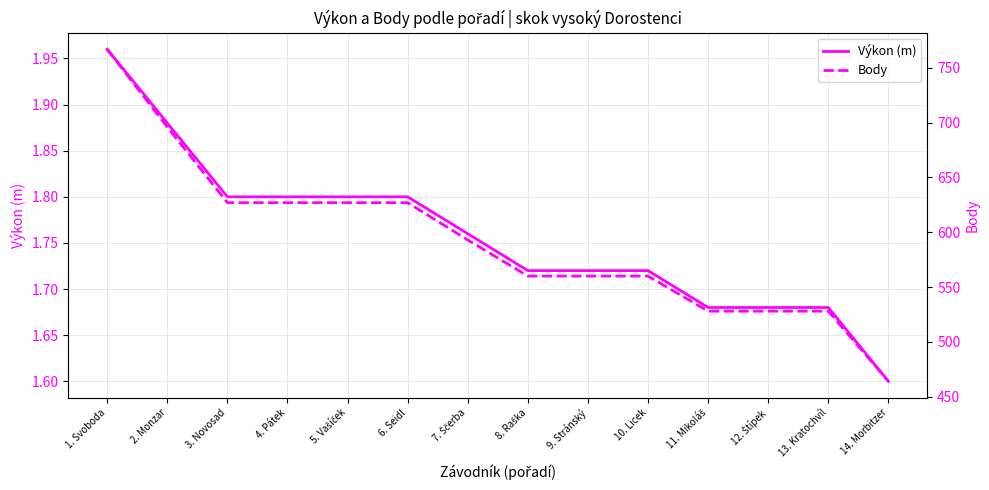

True or false: Body has more than 2 interior local peaks.

False